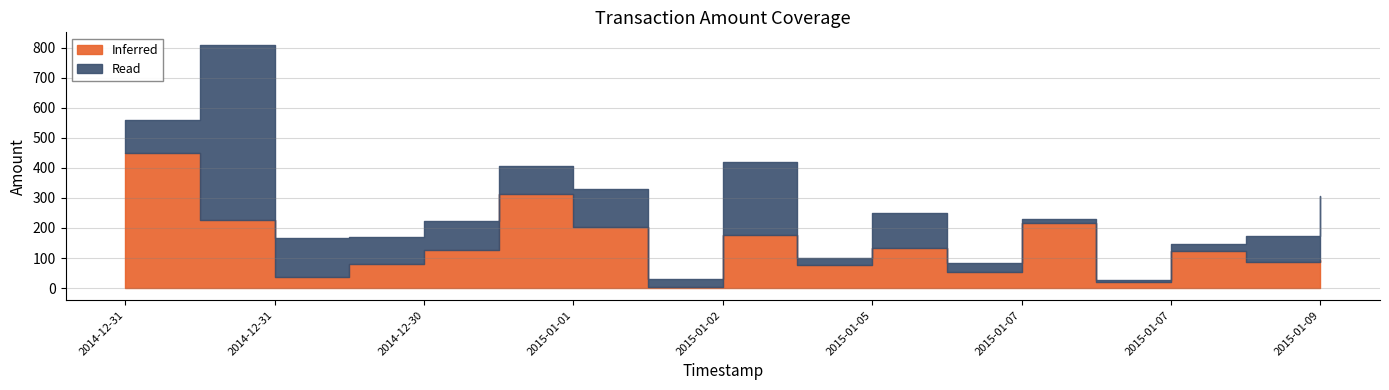

What is the sum of all Inferred values?

2423.4